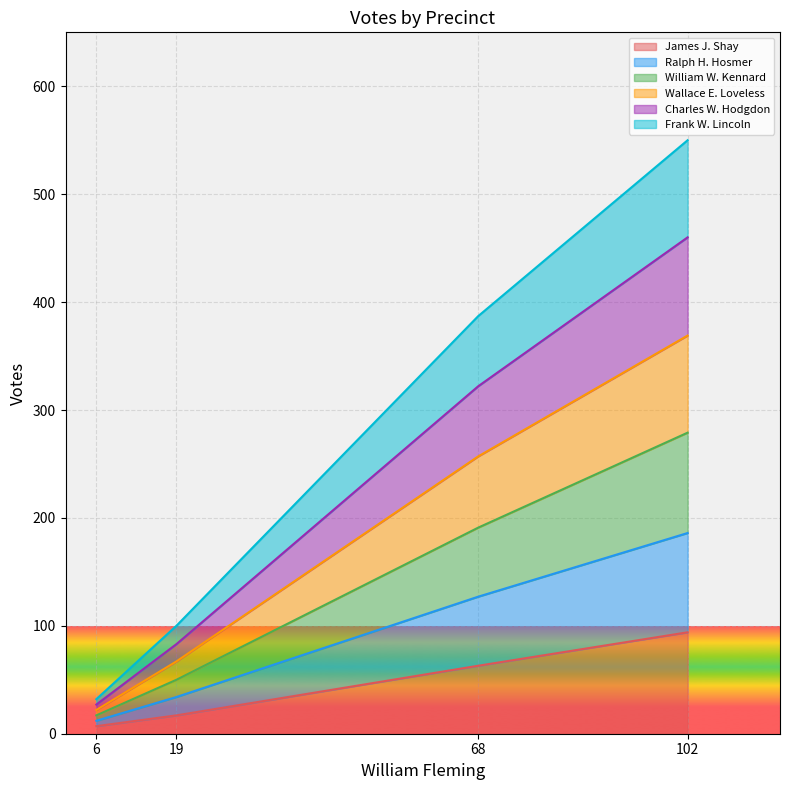

At which category is the sum across all series the highest?

102